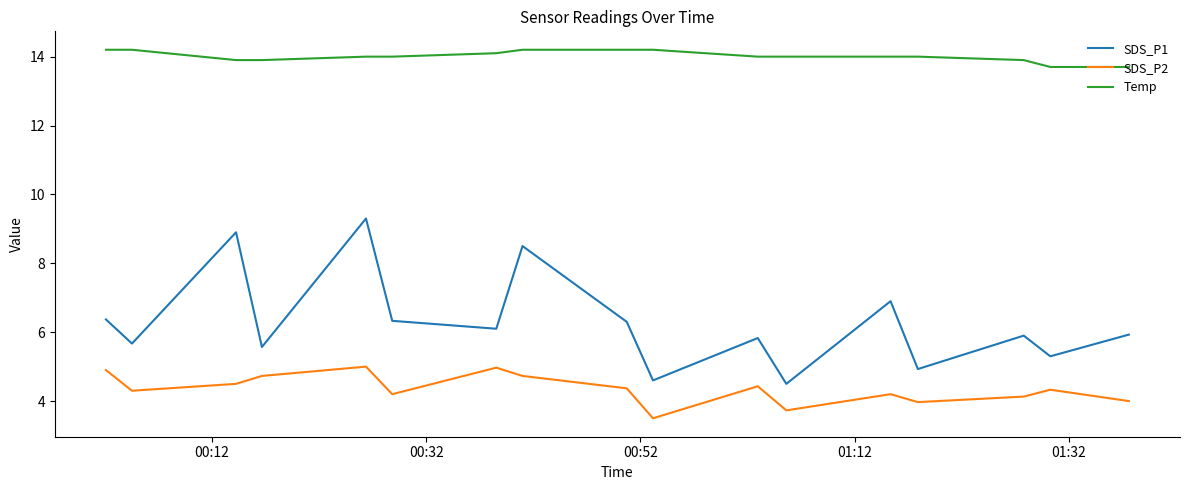

Which series has the largest total across all categories?

Temp